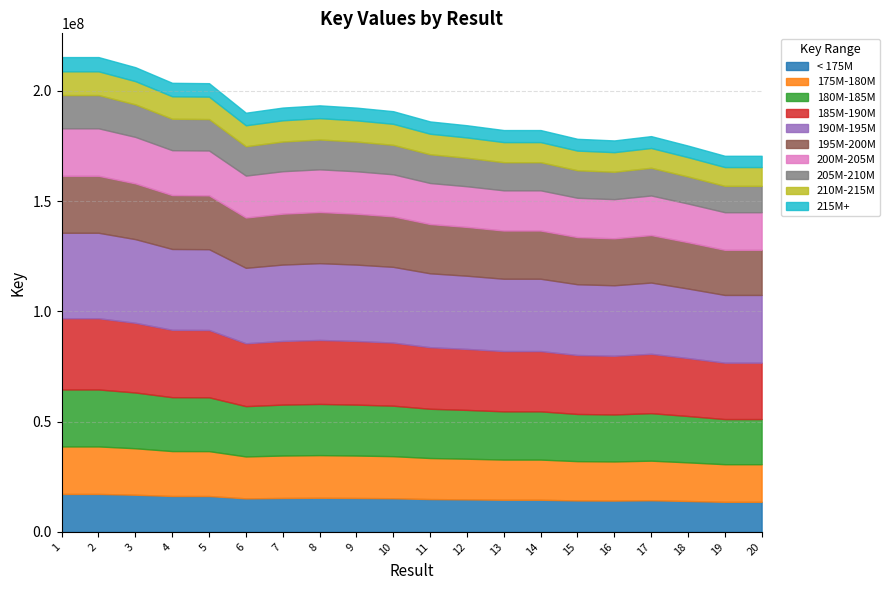

Count the number of values greater than 190105757.

9